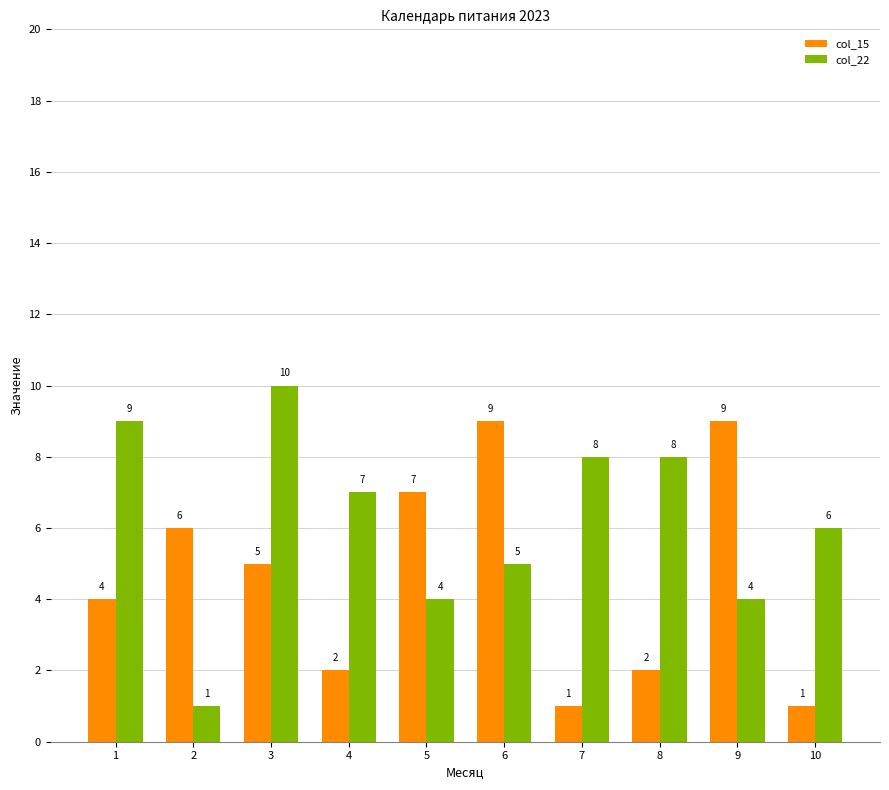

What is the maximum value shown in the chart?

10